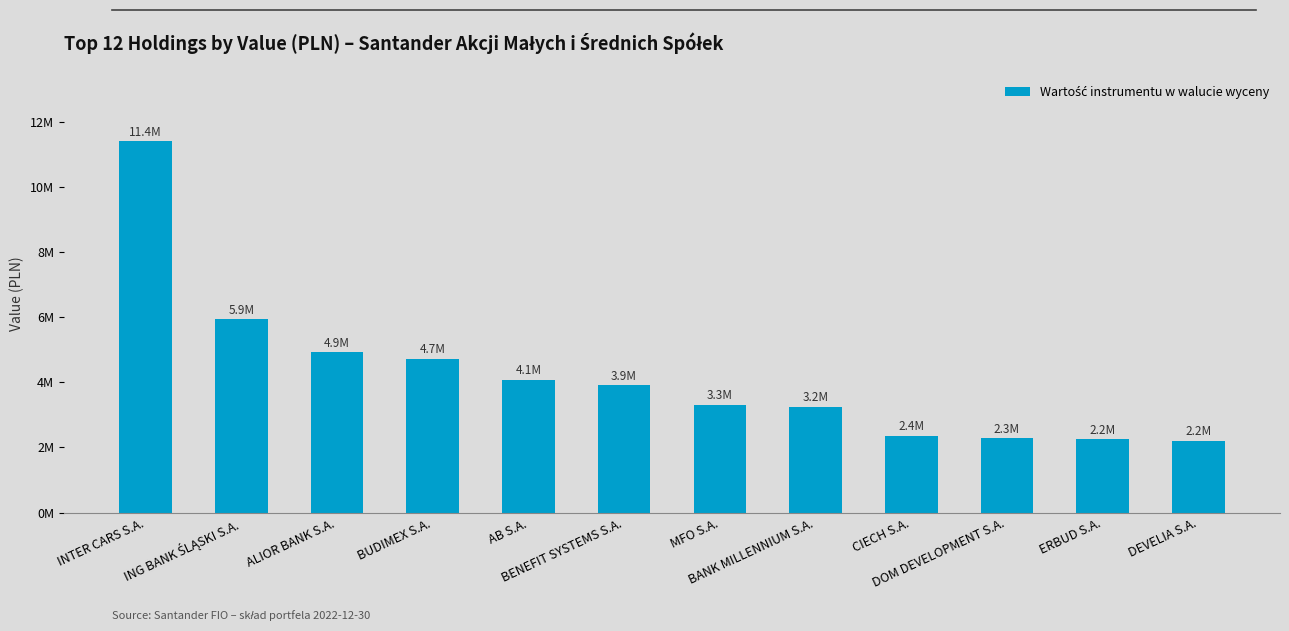

What is the value of the 3rd bar from the left?

4926963.6